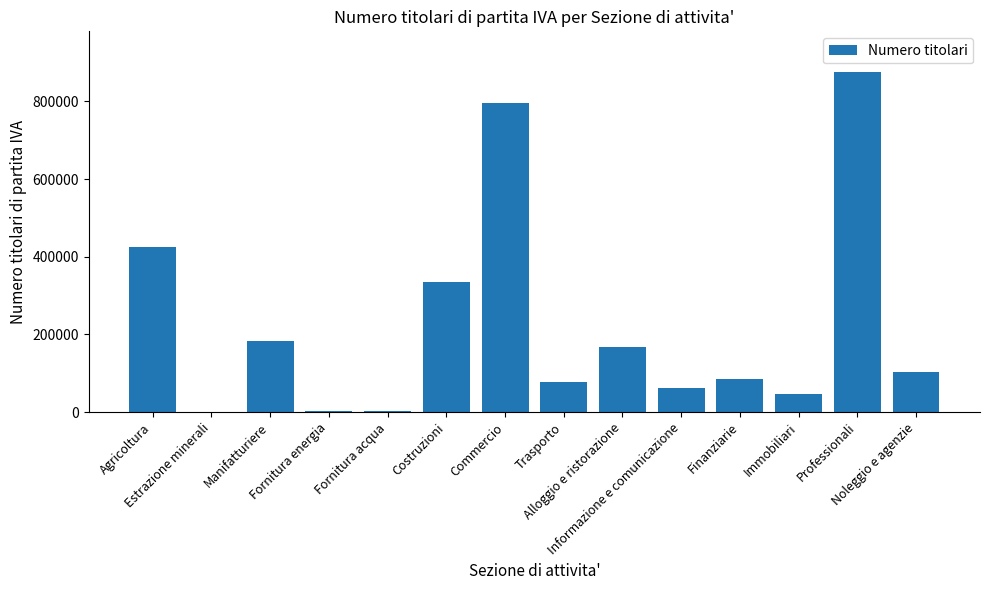

Count the number of data series in this chart.

1